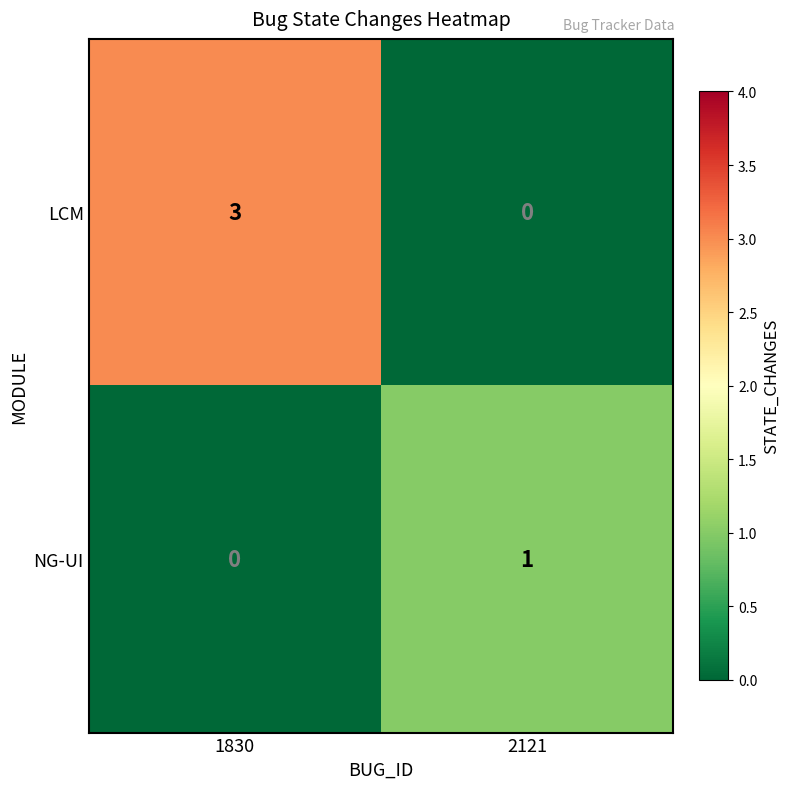

At which category is the sum across all series the highest?

1830